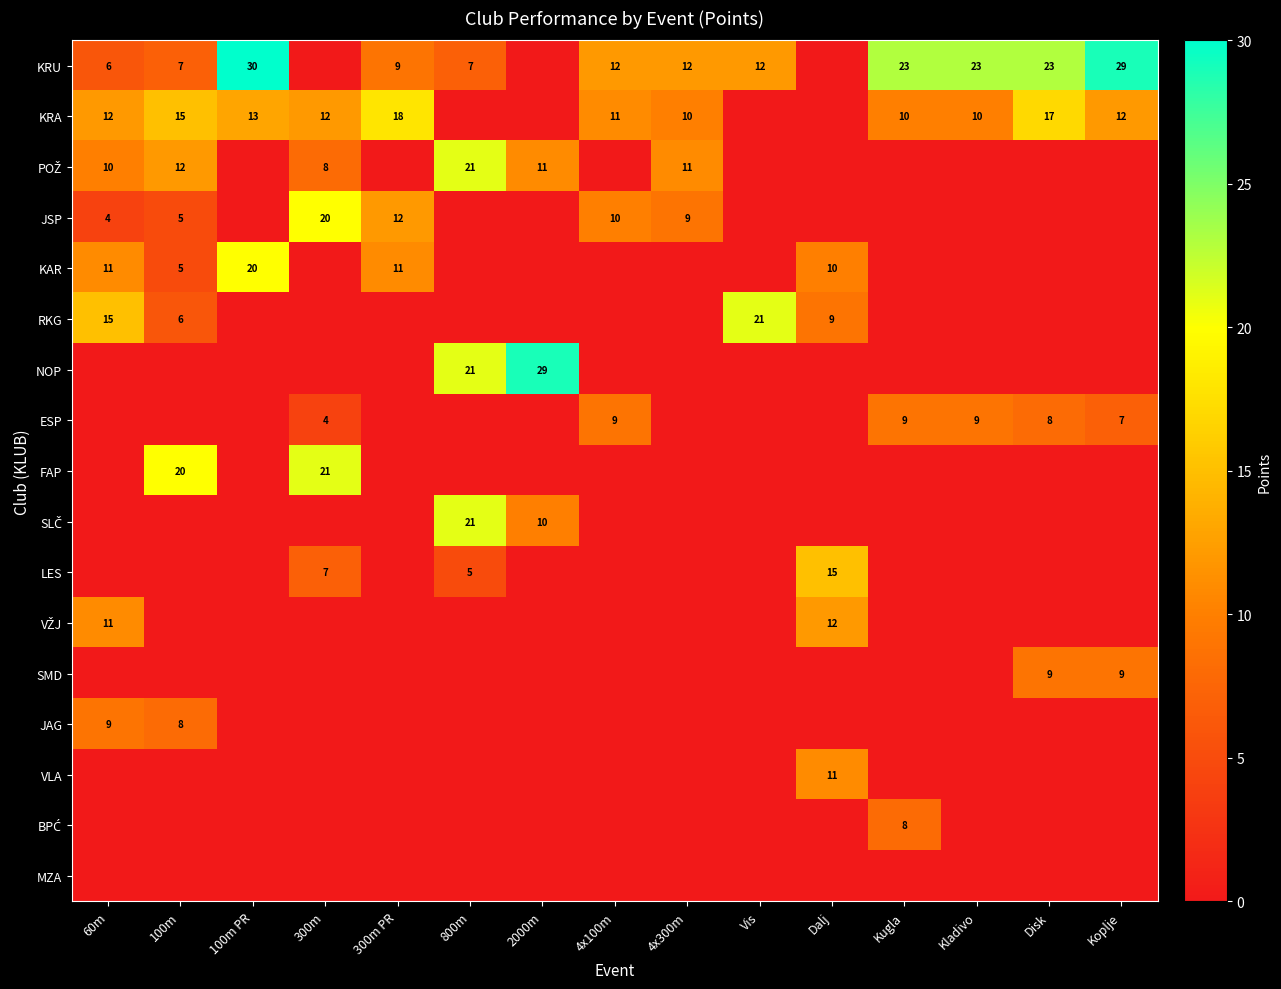

The value of KRU at Dalj is 11. True or false?

False